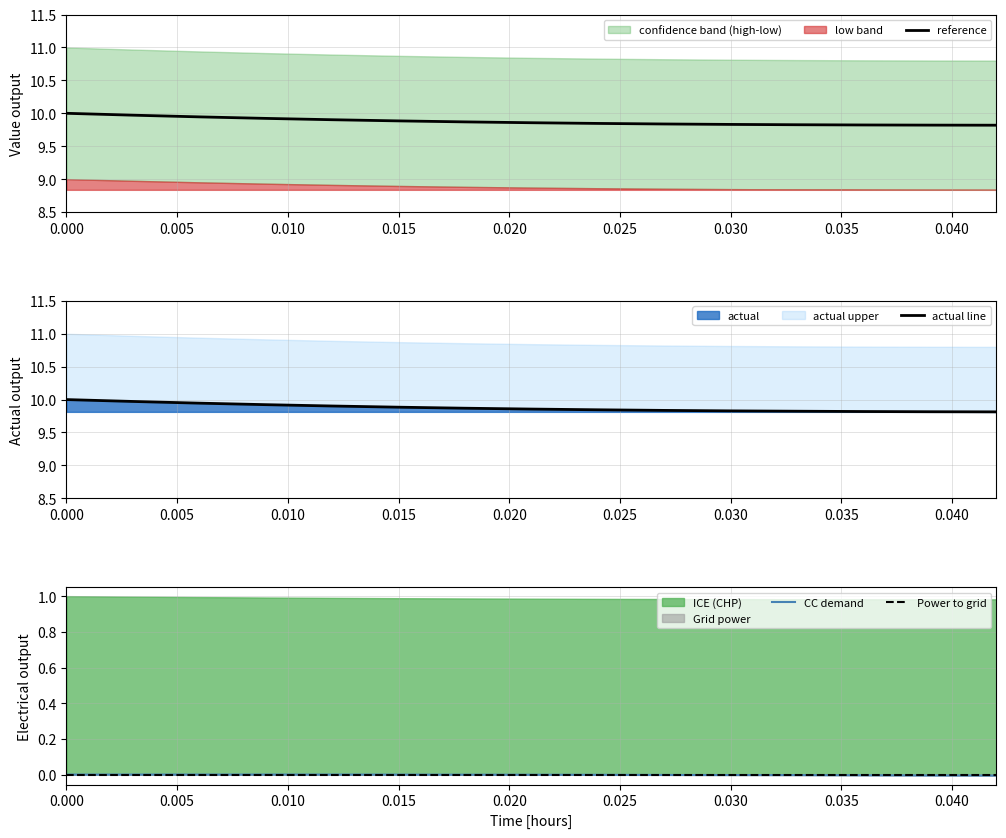

What is the maximum value for actual?

10.0